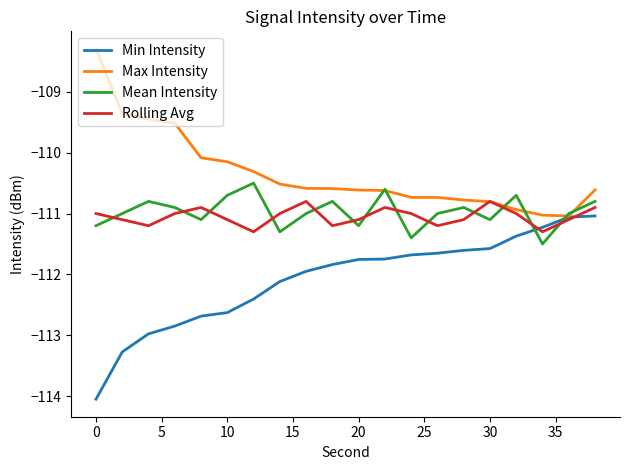

Which series has the largest total across all categories?

Max Intensity